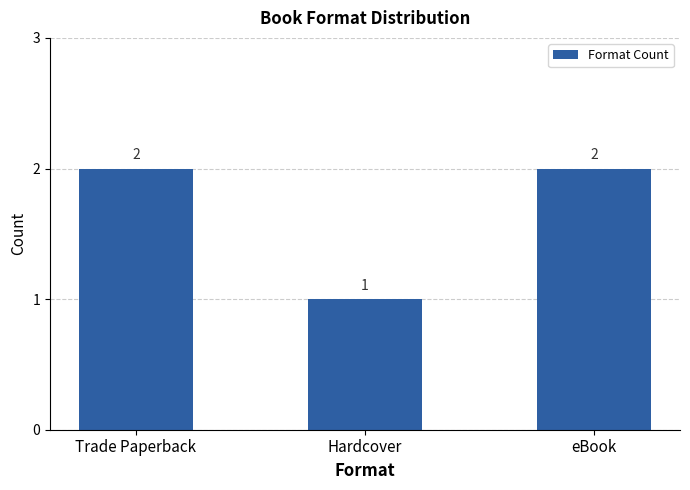

Which category has the lowest value across all series?

Hardcover